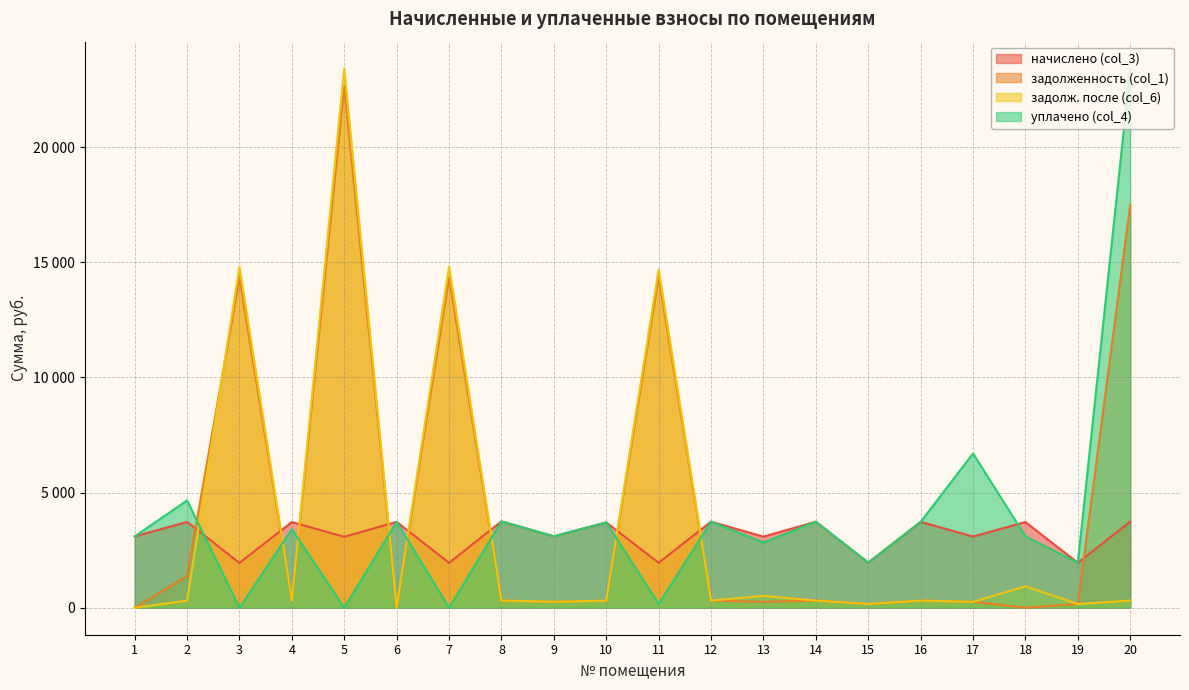

At how many categories does at least one series exceed 16401?

2